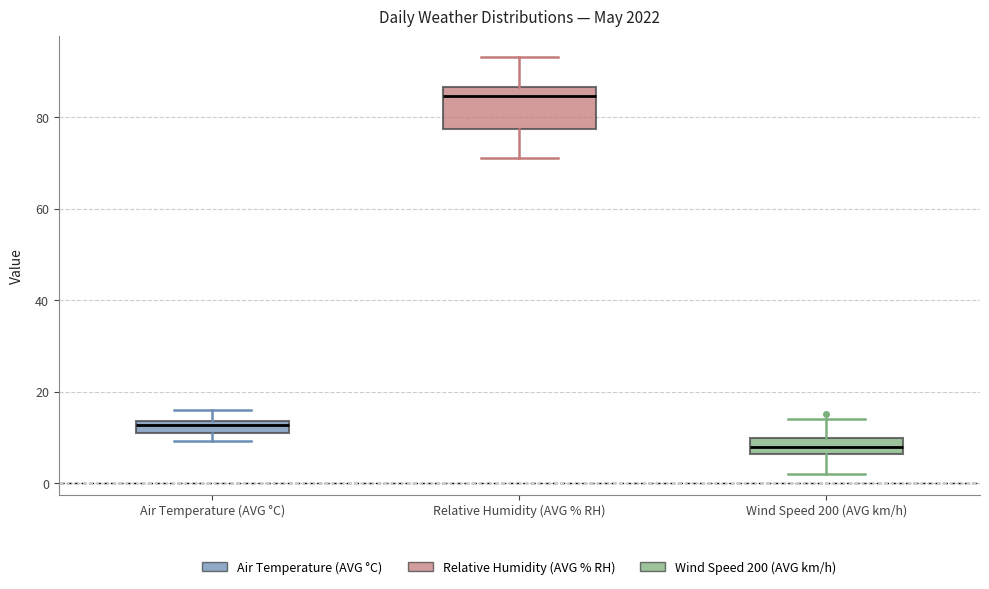

Where is the upper edge of the box for Relative Humidity (AVG % RH) on the y-axis? The values are not printed on the chart, so give them approximately, as read against the axis.

86